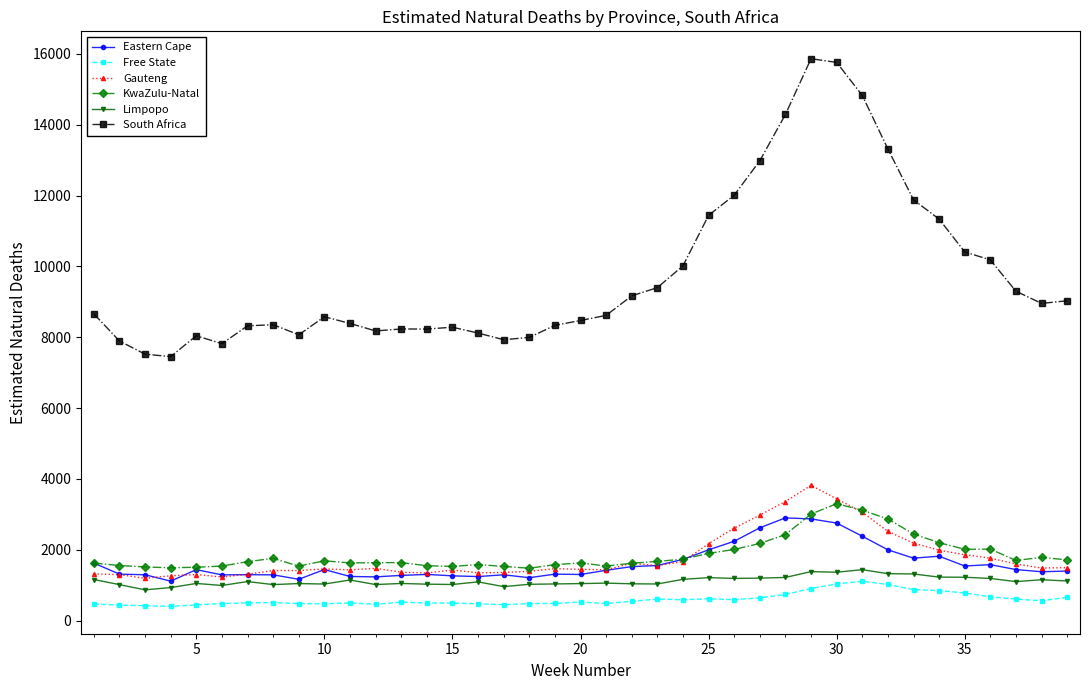

True or false: South Africa has more than 2 points higher than both neighbors.

True